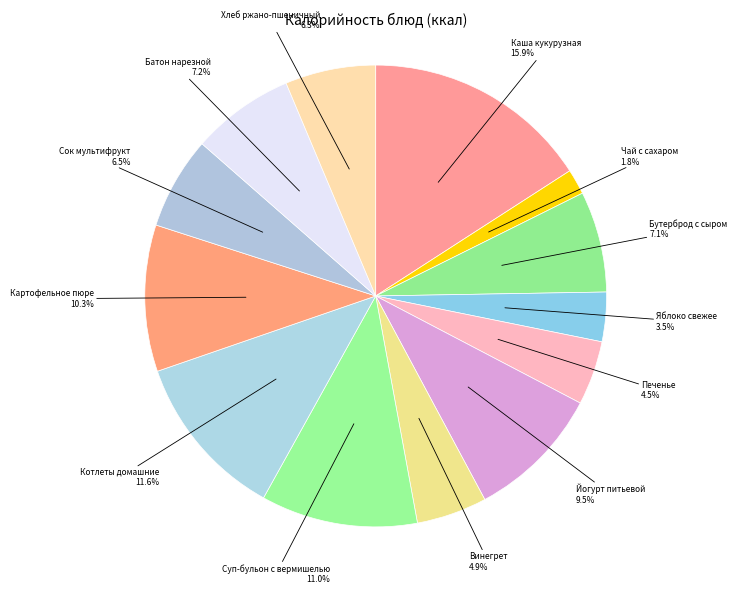

Which has a higher value, Хлеб ржано-пшеничный or Йогурт питьевой?

Йогурт питьевой